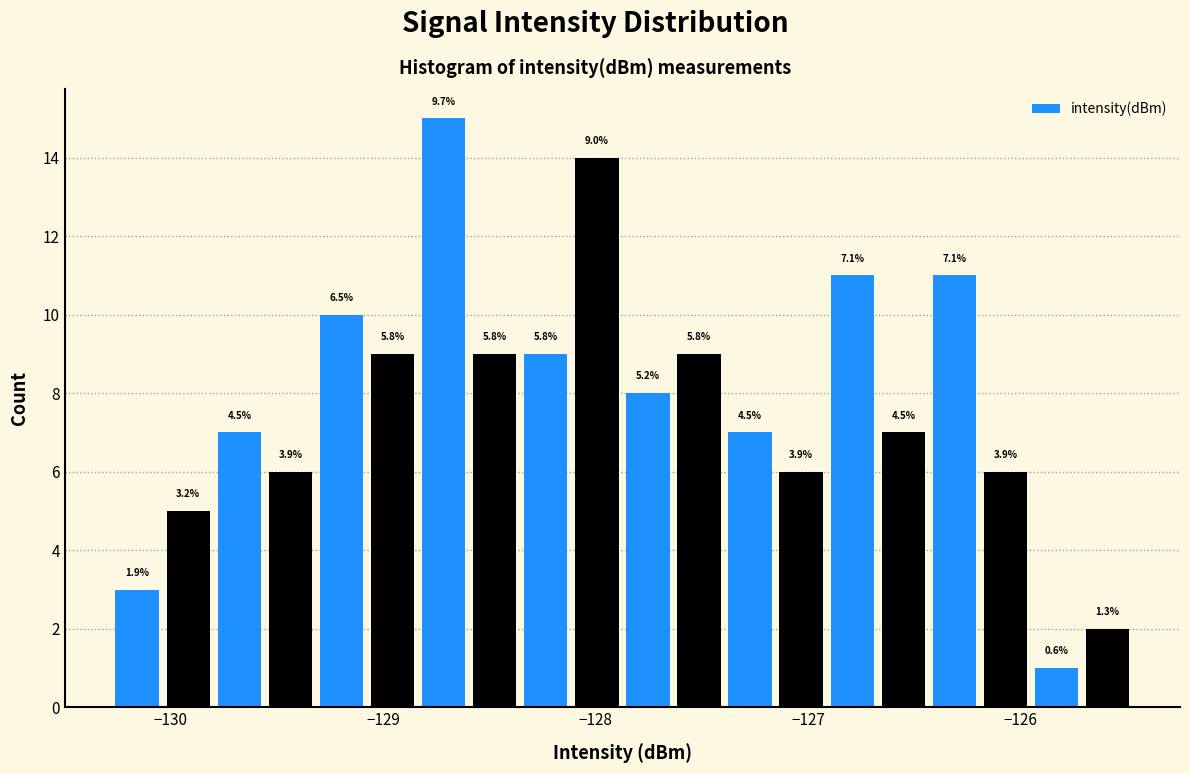

Read against the x-axis, roughly where is the centre of the tallest bar?

-128.7